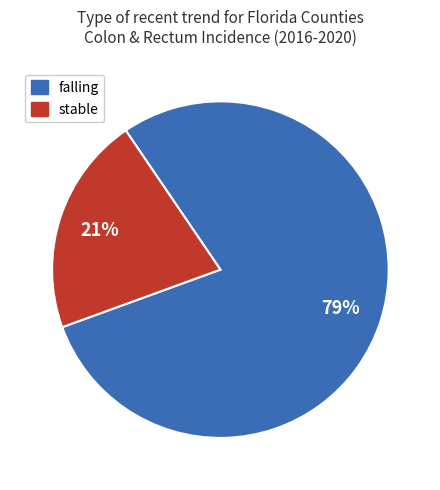

The falling slice represents 79% of the pie. True or false?

True